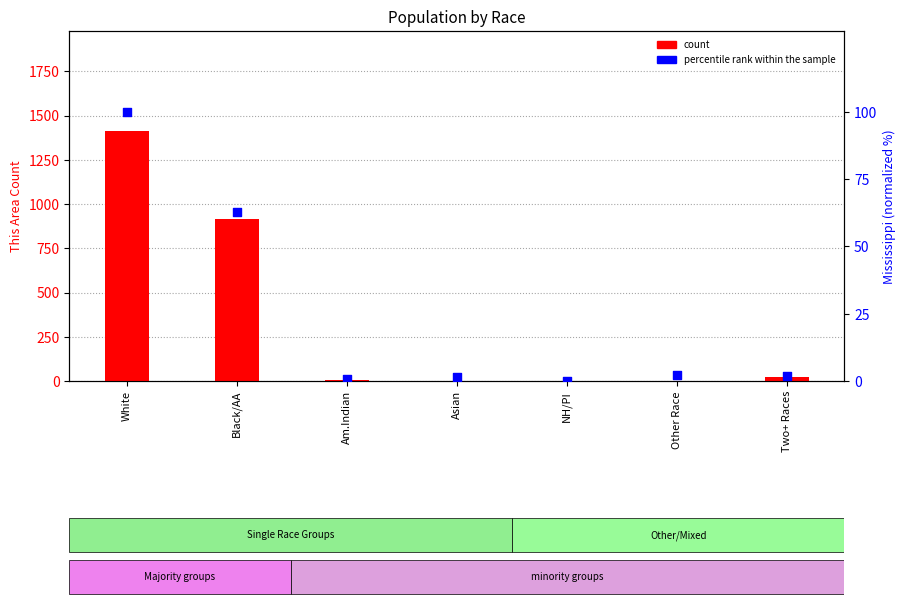

At how many categories does at least one series exceed 131?

2